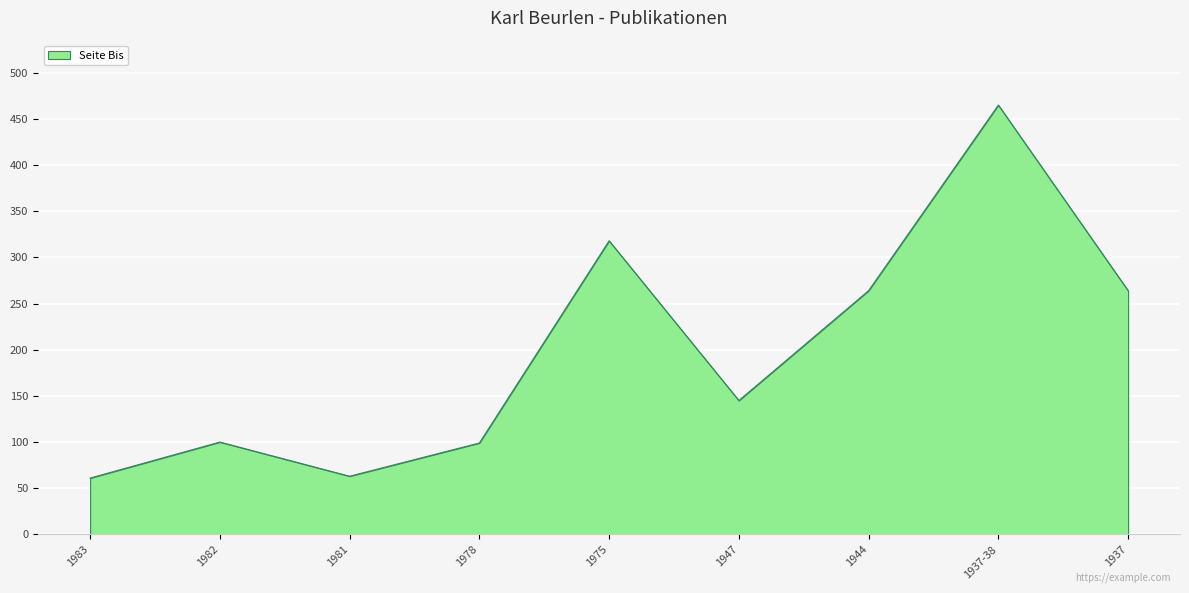

What position from the right is 1944?

3